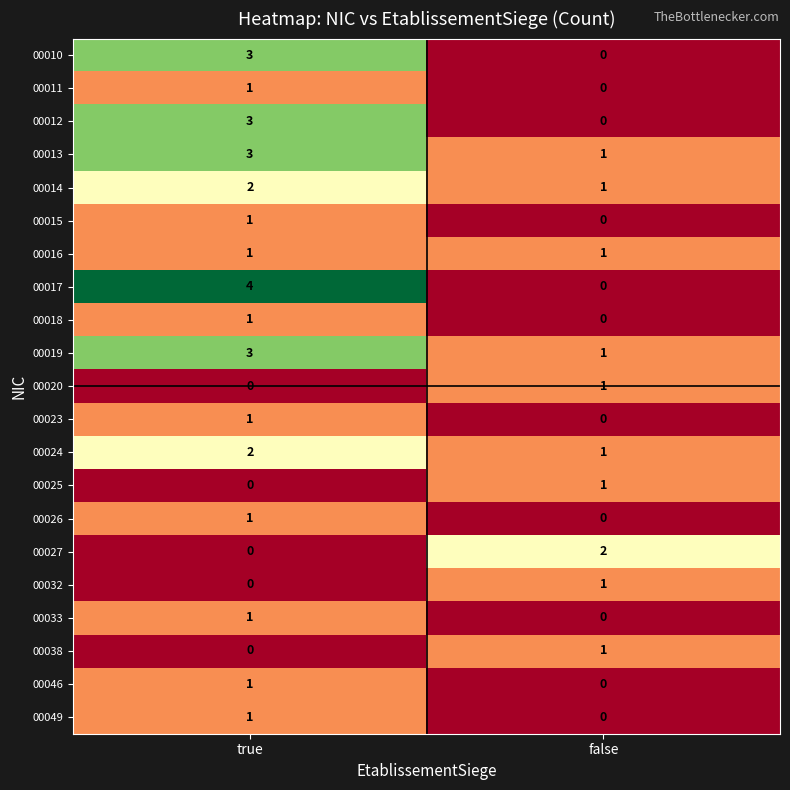

At which category is the sum across all series the highest?

true